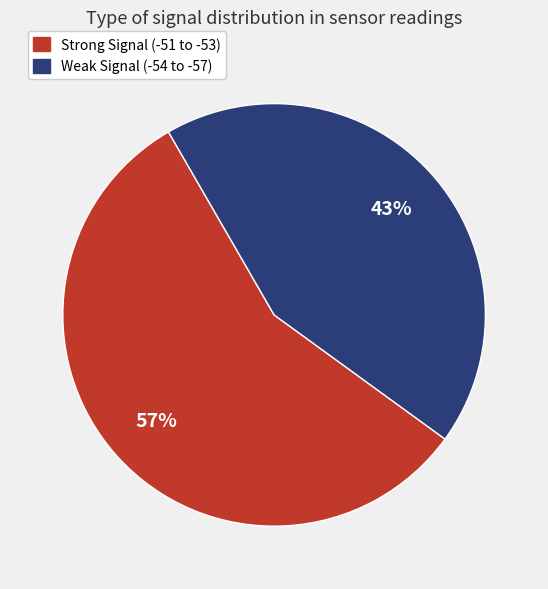

How many segments does this pie chart have?

2